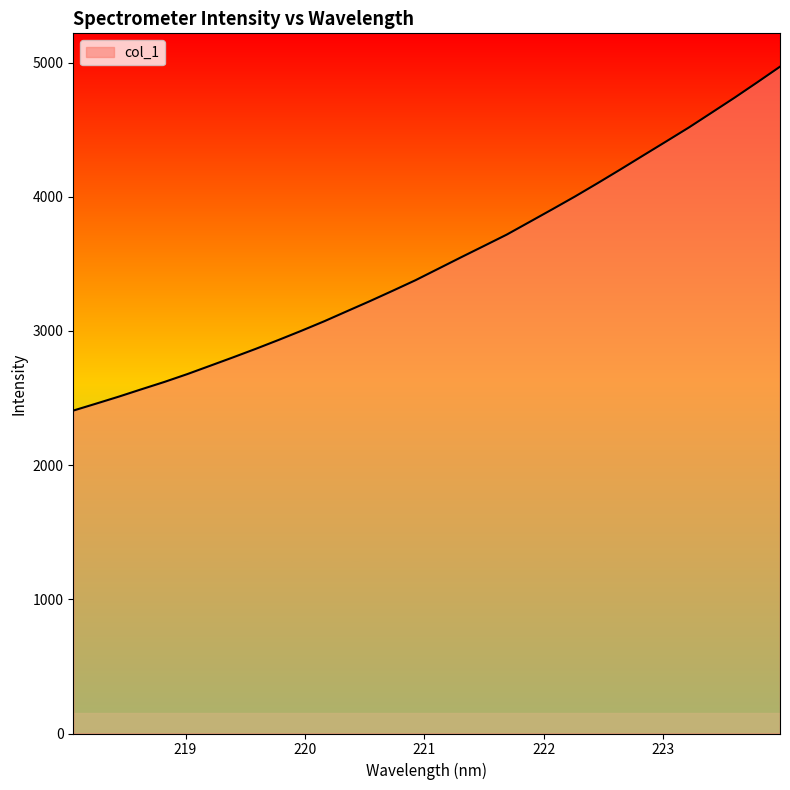

What is the difference between the maximum and minimum values?

2563.2